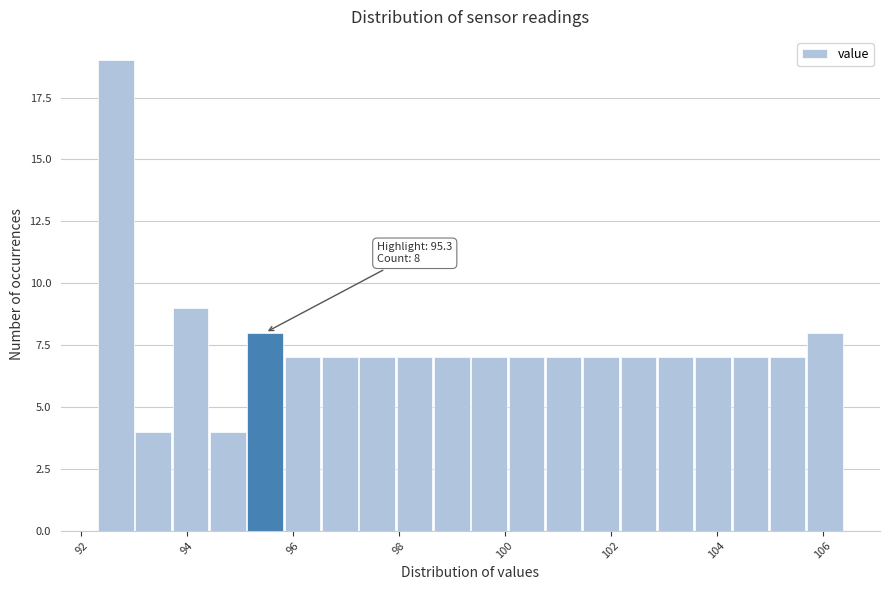

Read against the x-axis, roughly where is the centre of the tallest bar?

92.6